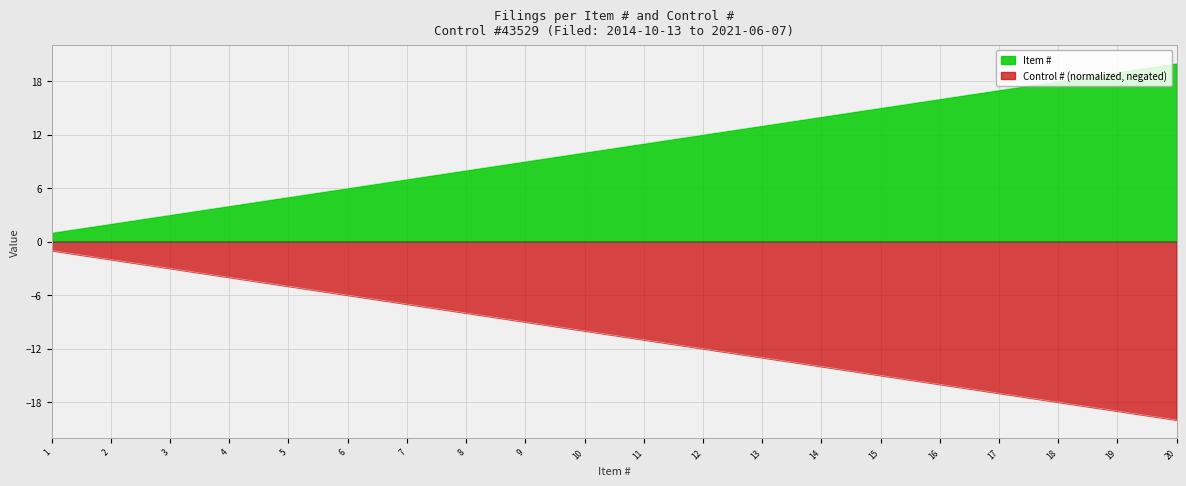

What is the difference between the second highest and second lowest values?

17